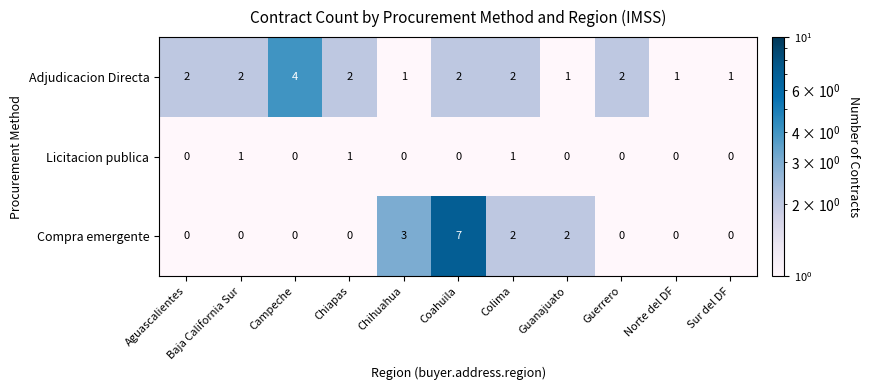

Between Campeche and Norte del DF, which series saw the biggest shift?

Adjudicacion Directa